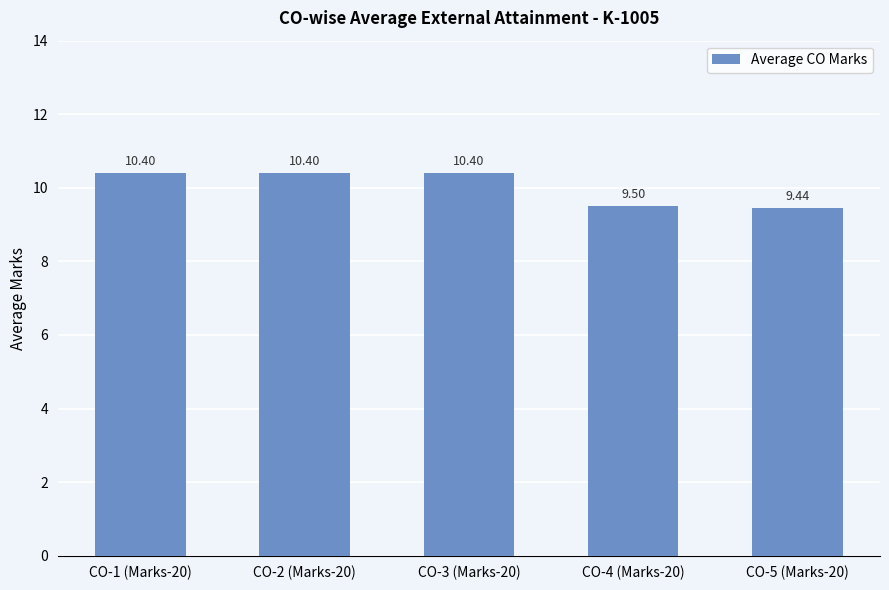

What is the average value?

10.0